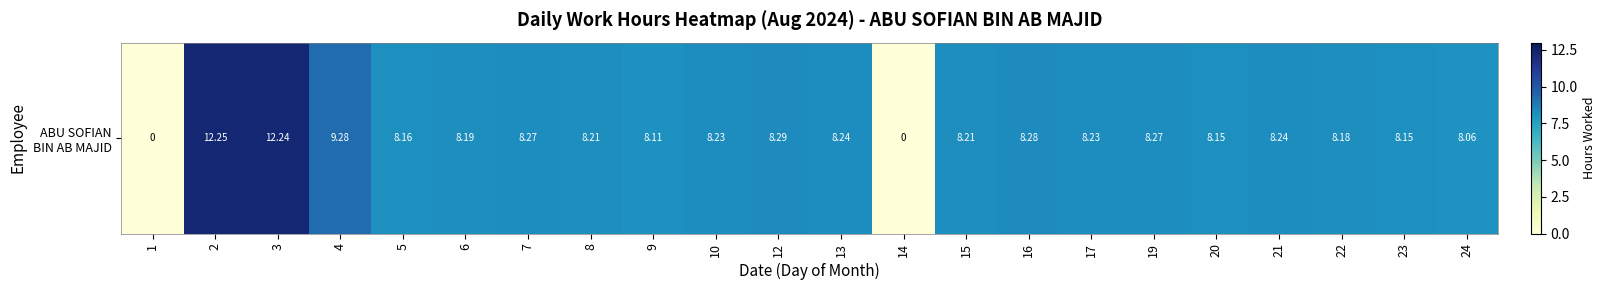

What is the ratio of the value at 19 to the value at 13?

1.0